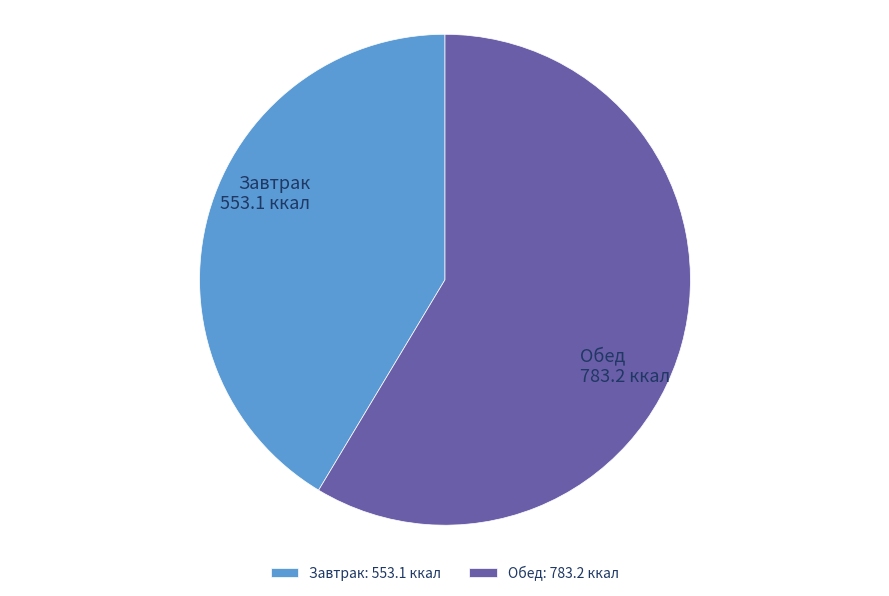

Approximately how many times larger is the value at Обед compared to Завтрак?

1.4